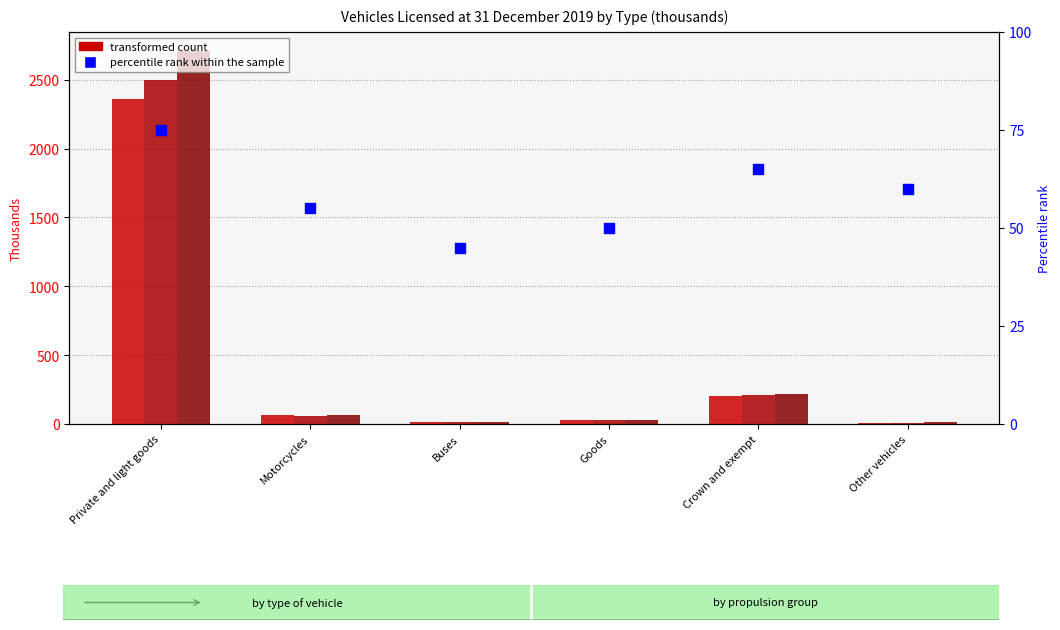

Which series has the largest total across all categories?

transformed count 2019